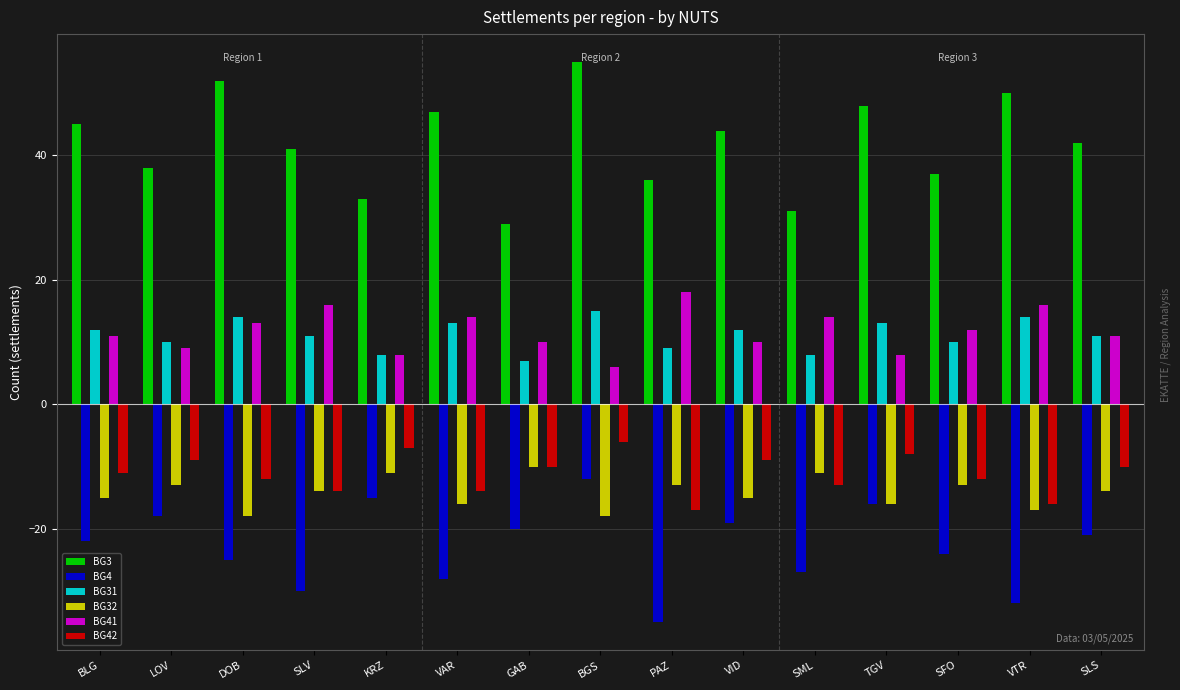

At which label does BG31 reach its minimum?

GAB